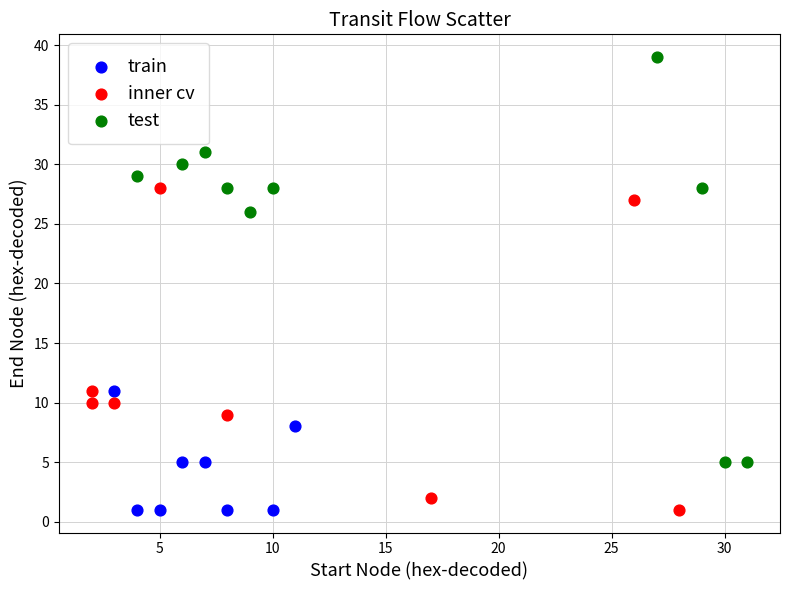

Which series has the largest Y range (max minus min)?

test